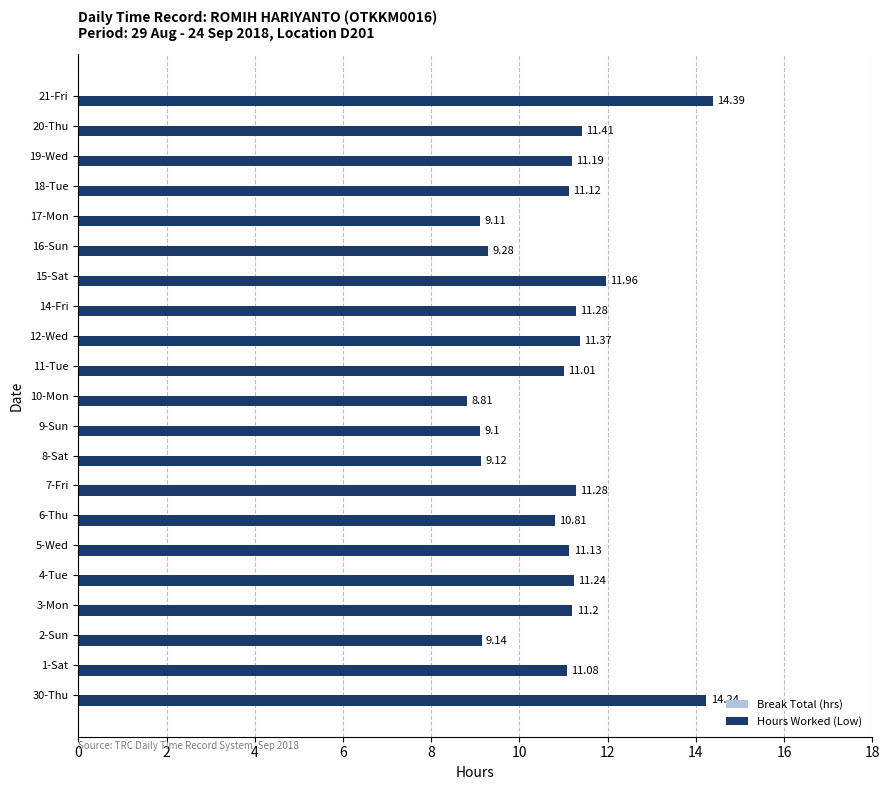

What is the sum of all values?

229.3